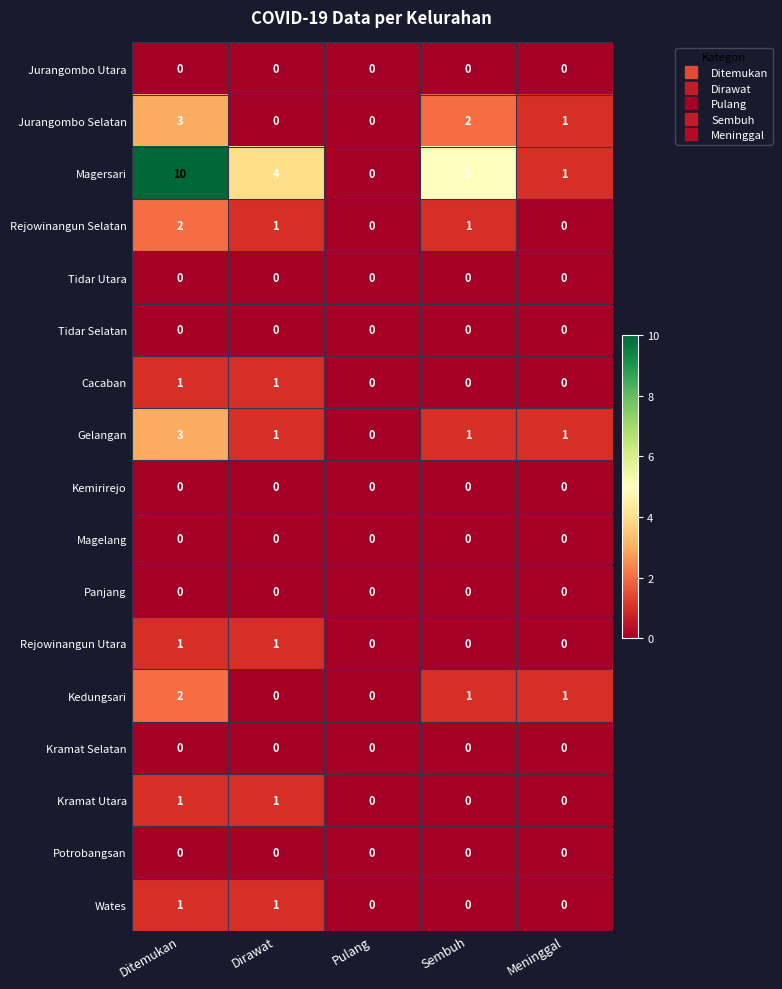

What is the difference between the maximum and minimum values in the Magersari series?

10